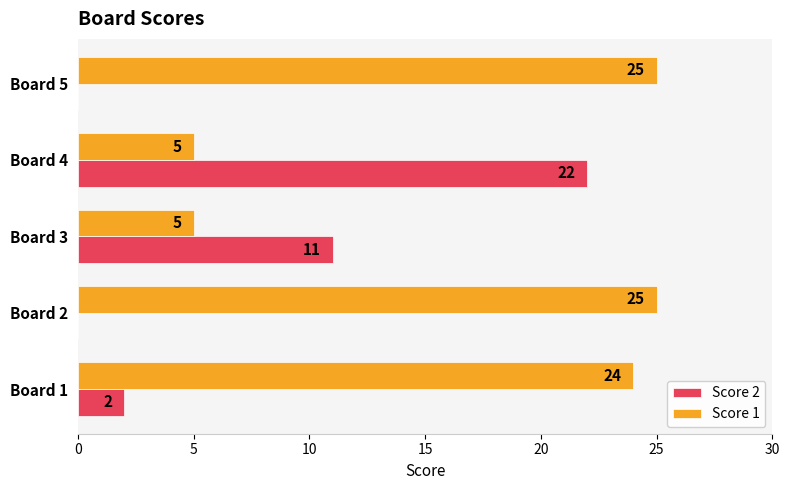

Which category has the highest value in the Score 2 series?

Board 4